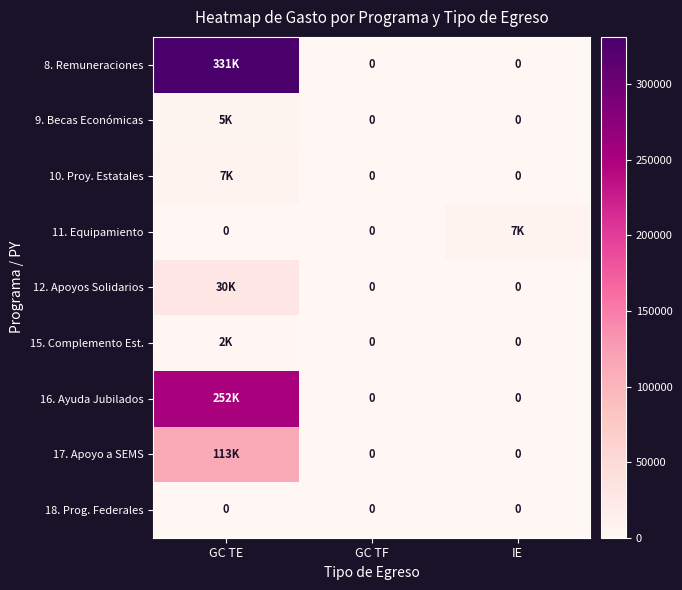

How many categories are shown in the chart?

3